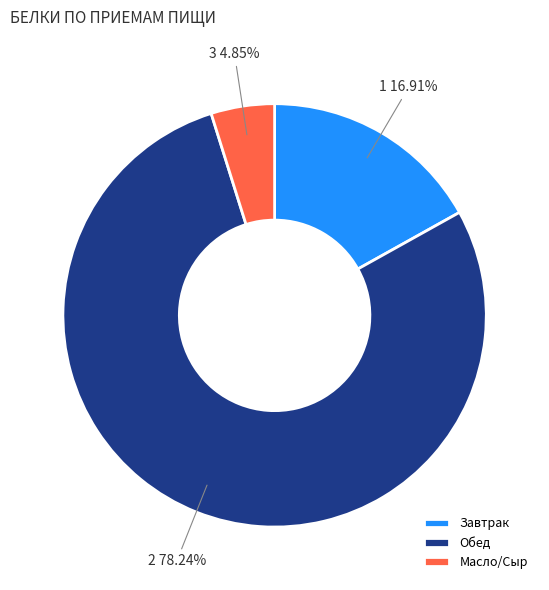

Rank the categories by value from lowest to highest.

Масло/Сыр, Завтрак, Обед